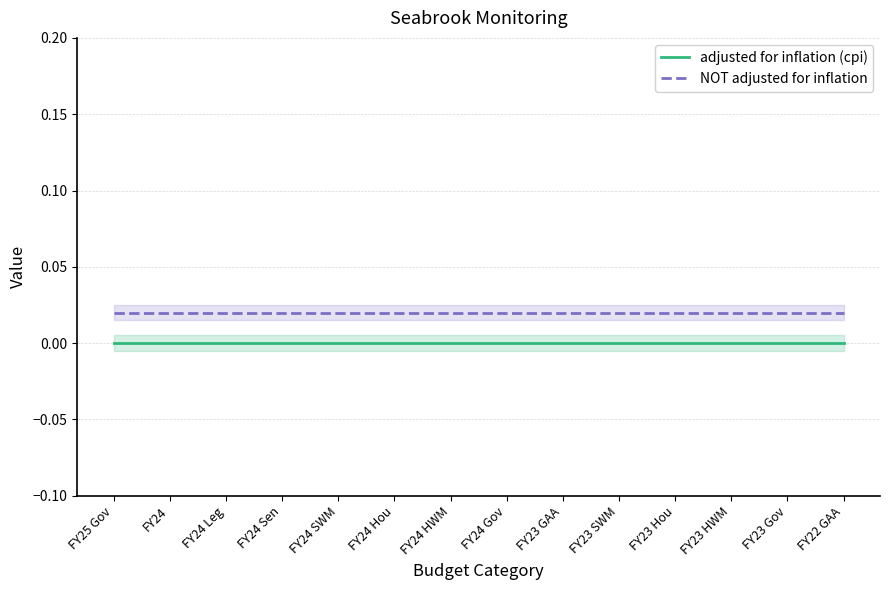

Which series has the widest spread of values?

adjusted for inflation (cpi)